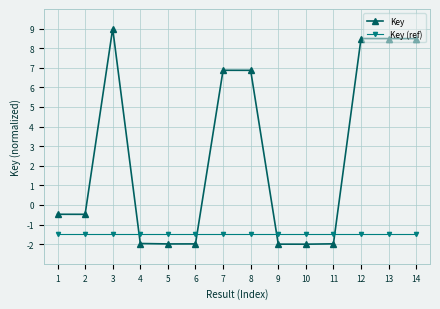

What are all the series names shown in the legend?

Key, Key (ref)